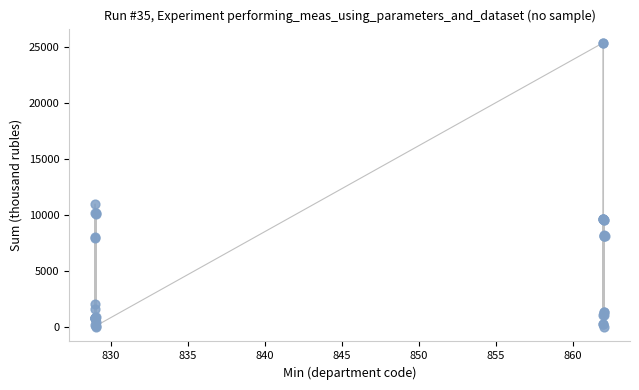

What Y value in the scatter plot is closest to 12682?

10992.0